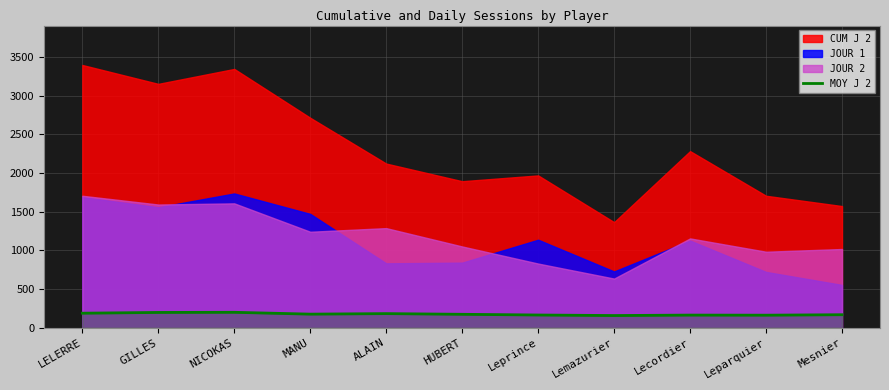

Where is the first local minimum?

MANU